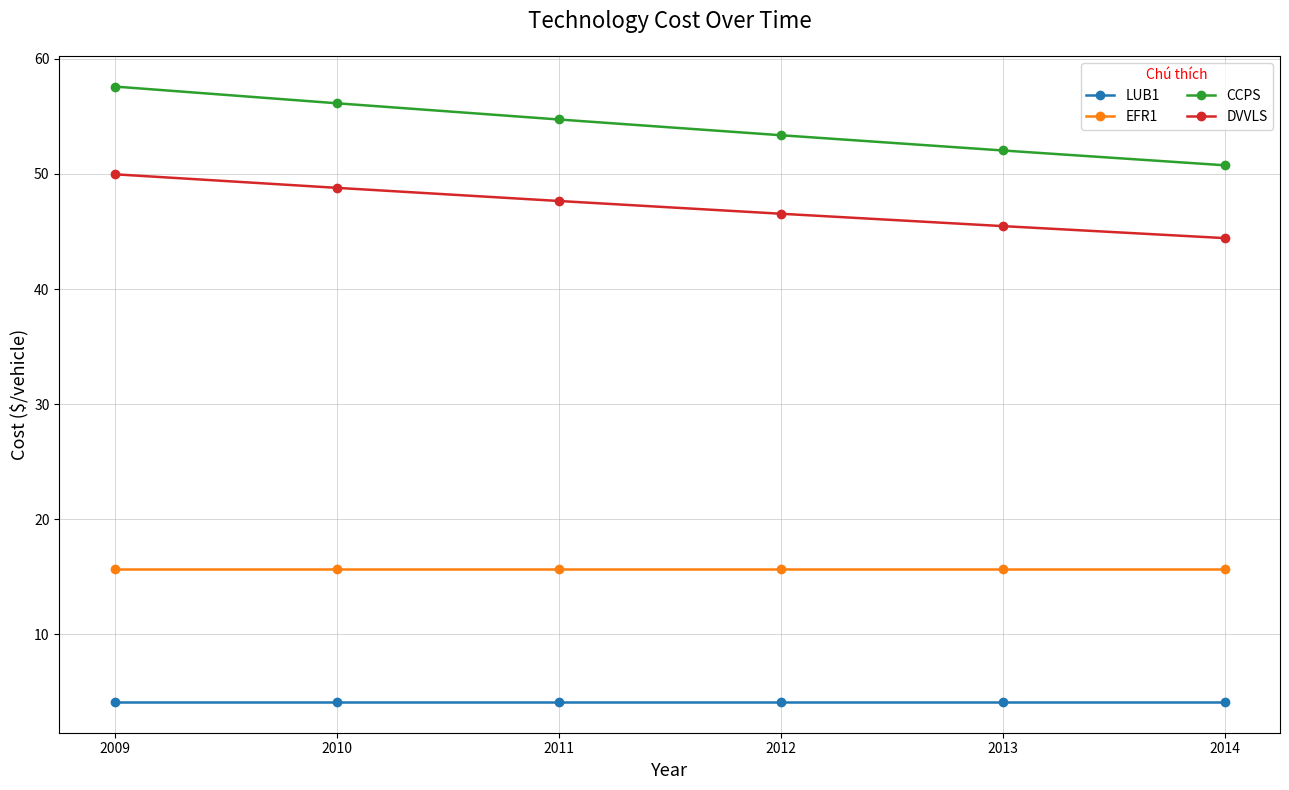

What is the maximum value shown in the chart?

57.6